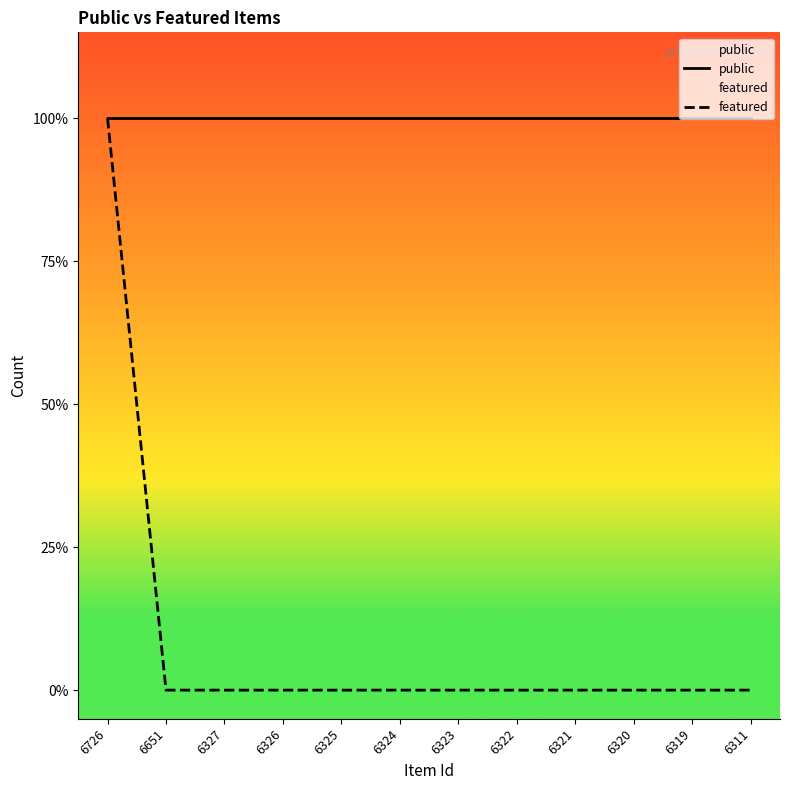

What are all the series names shown in the legend?

public, featured